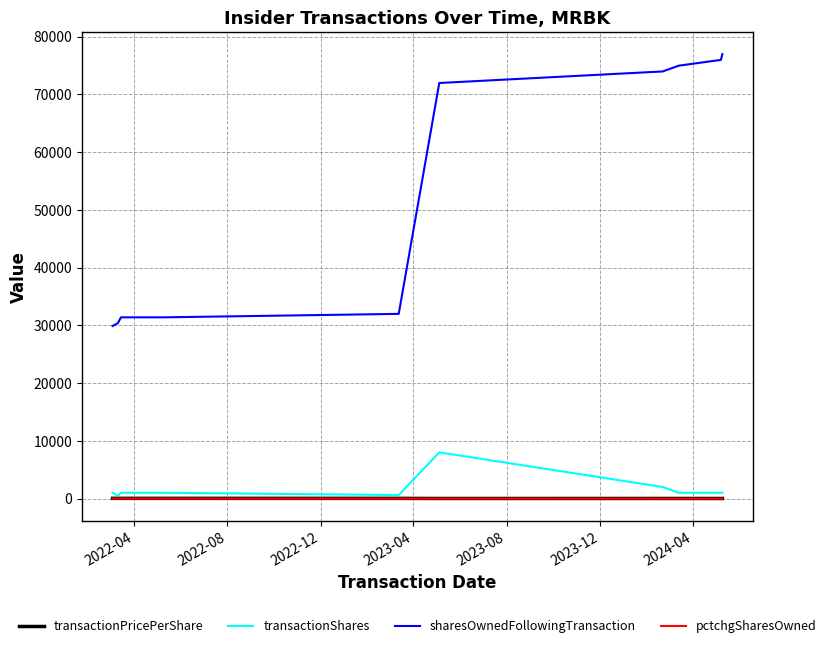

Which series has the largest total across all categories?

sharesOwnedFollowingTransaction